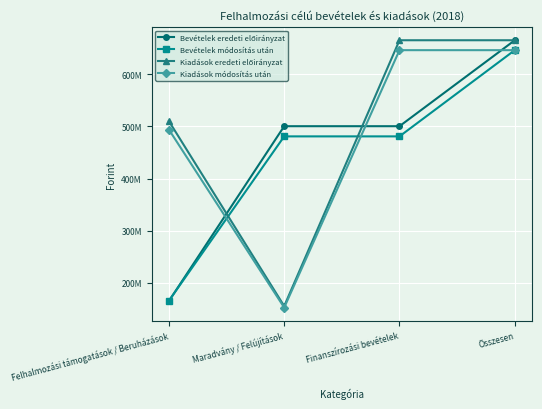

Reading right to left, transcribe all the data shown in this chart.

Bevételek eredeti előirányzat: 665275328	500359469	500359469	164915859
Bevételek módosítás után: 646250877	480835018	480835018	165415859
Kiadások eredeti előirányzat: 665275328	665275328	155183894	510091434
Kiadások módosítás után: 646250877	646250877	152372119	493878758